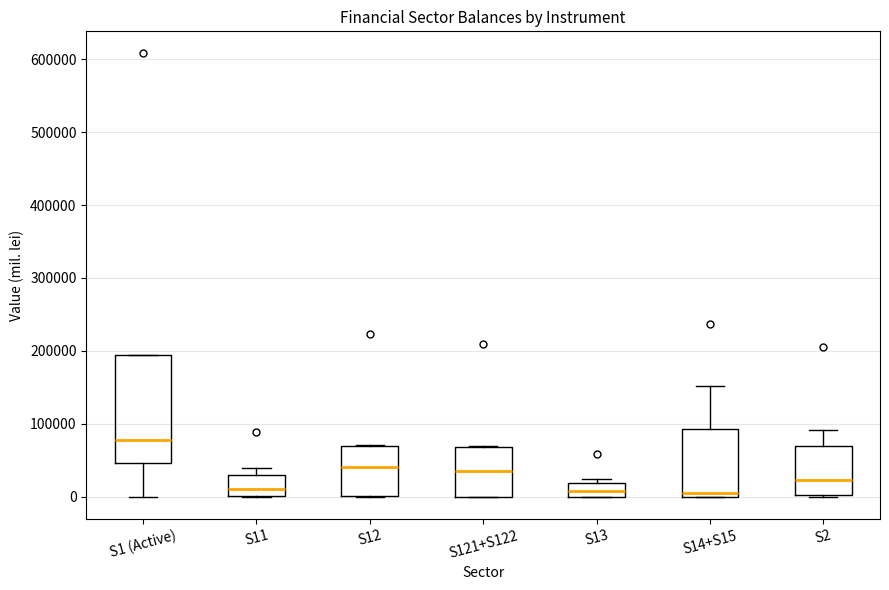

Which box is the tallest, from its lower edge to its upper edge?

S1 (Active)